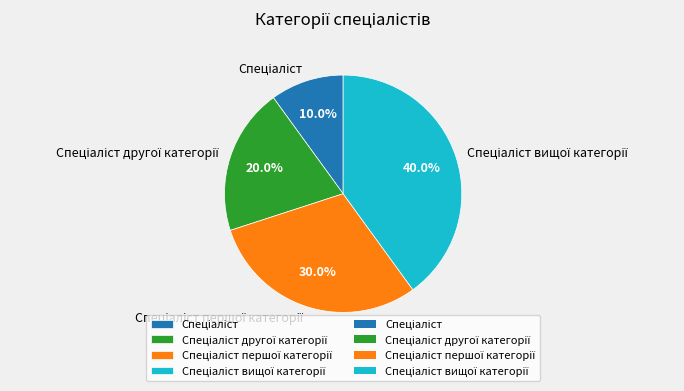

Is there a majority slice in this chart?

No